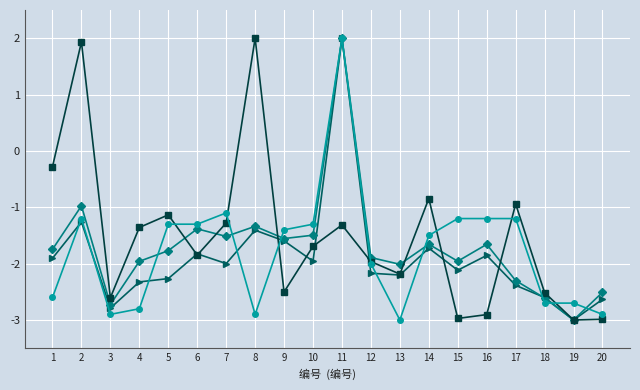

What is the difference between the highest and lowest values at 3?

0.3